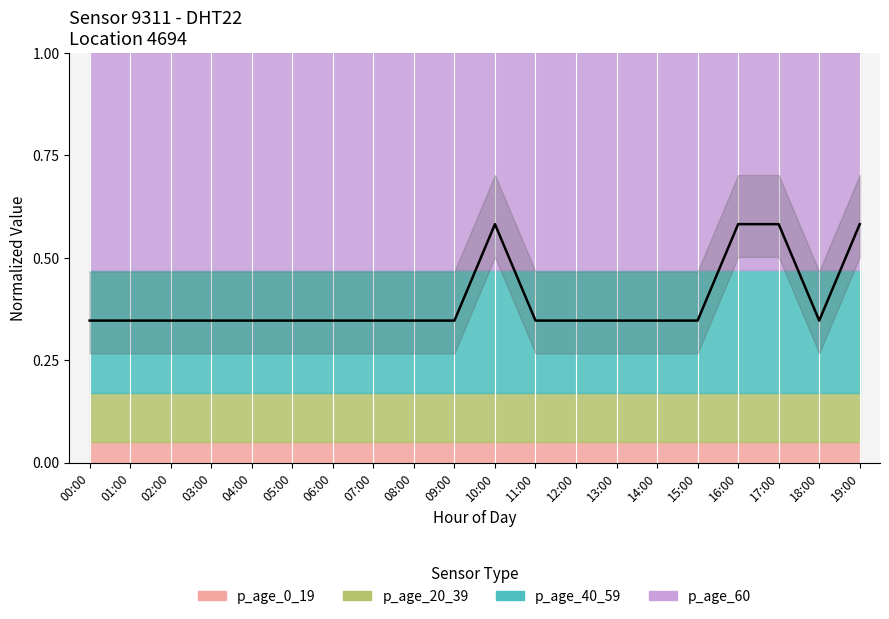

How many points are higher than both their immediate neighbors (excluding endpoints)?

1